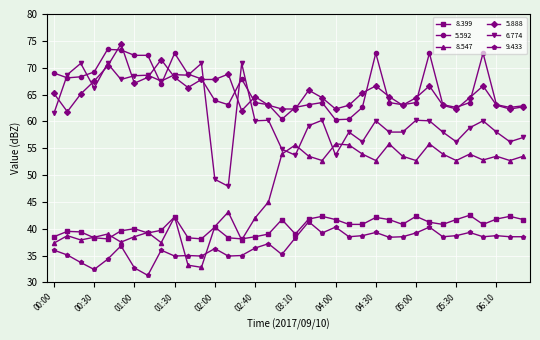

True or false: 6.774 has more than 0 interior local peaks.

True